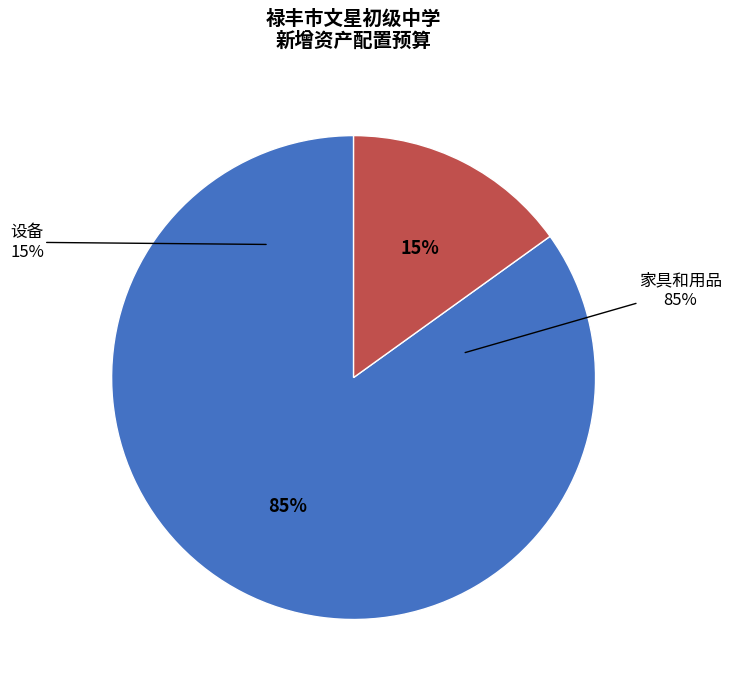

Is it true that 家具和用品 is 85% of the pie?

True